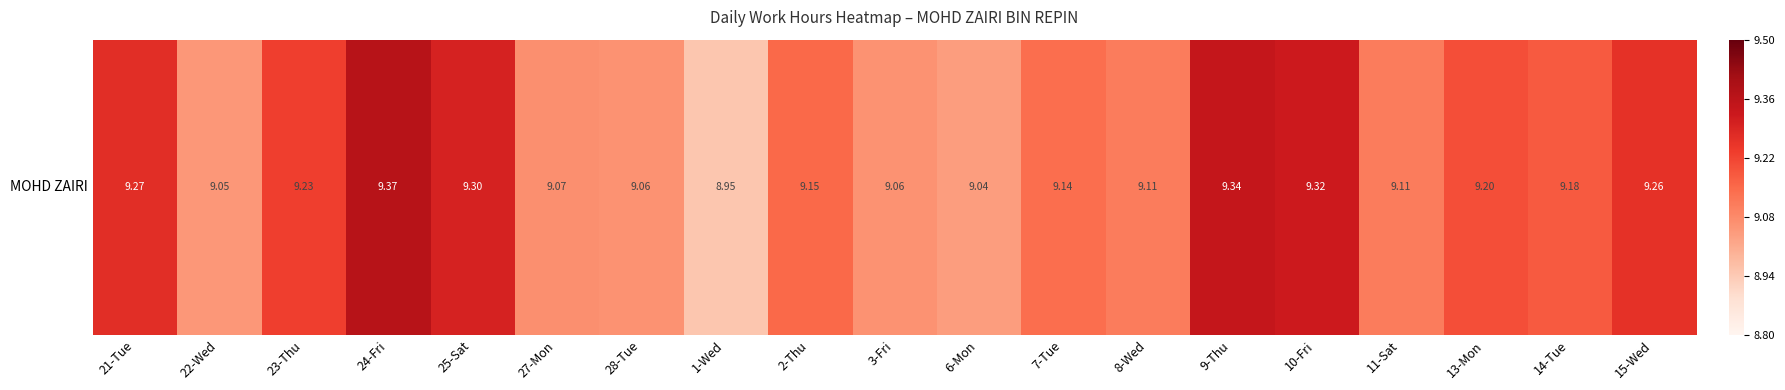

Rank the categories by value from highest to lowest.

24-Fri, 9-Thu, 10-Fri, 25-Sat, 21-Tue, 15-Wed, 23-Thu, 13-Mon, 14-Tue, 2-Thu, 7-Tue, 8-Wed, 11-Sat, 27-Mon, 28-Tue, 3-Fri, 22-Wed, 6-Mon, 1-Wed